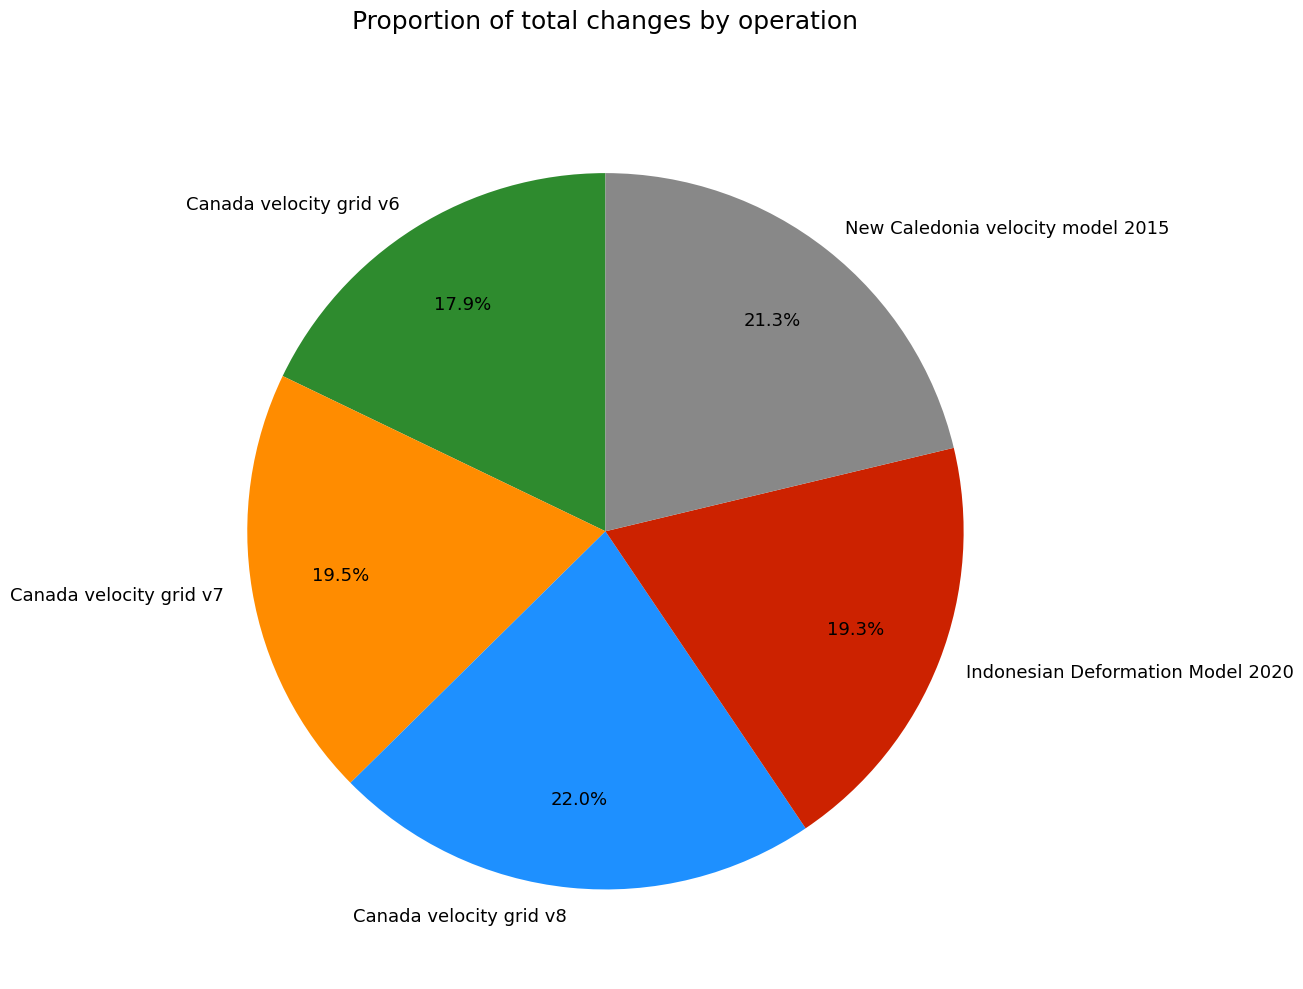

The Indonesian Deformation Model 2020 slice represents 28% of the pie. True or false?

False